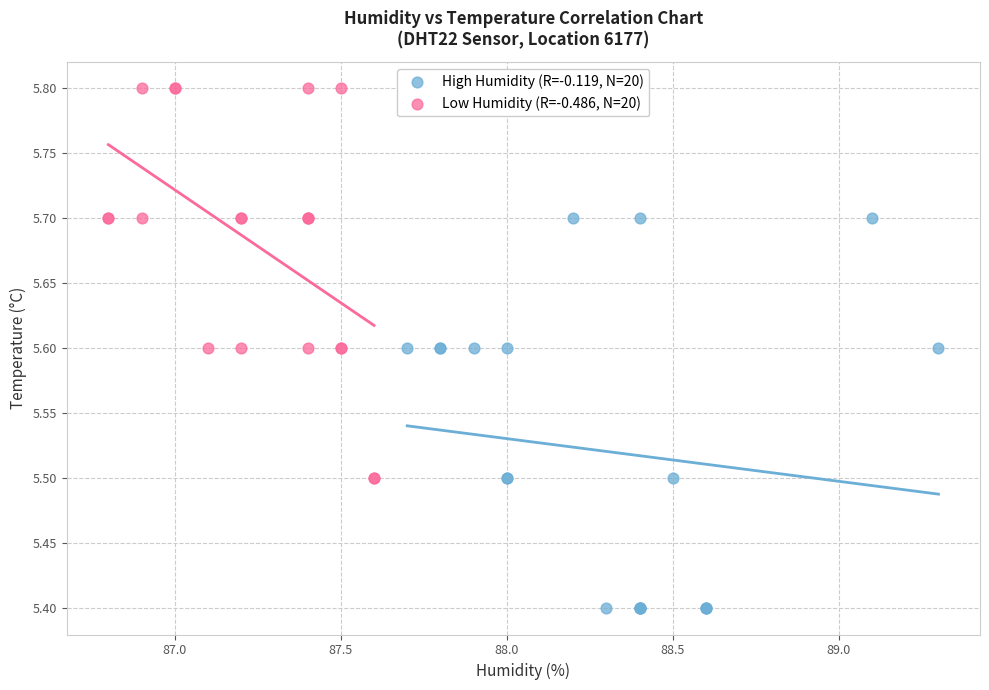

Which series reaches the minimum Y coordinate?

High Humidity (R=-0.119, N=20)